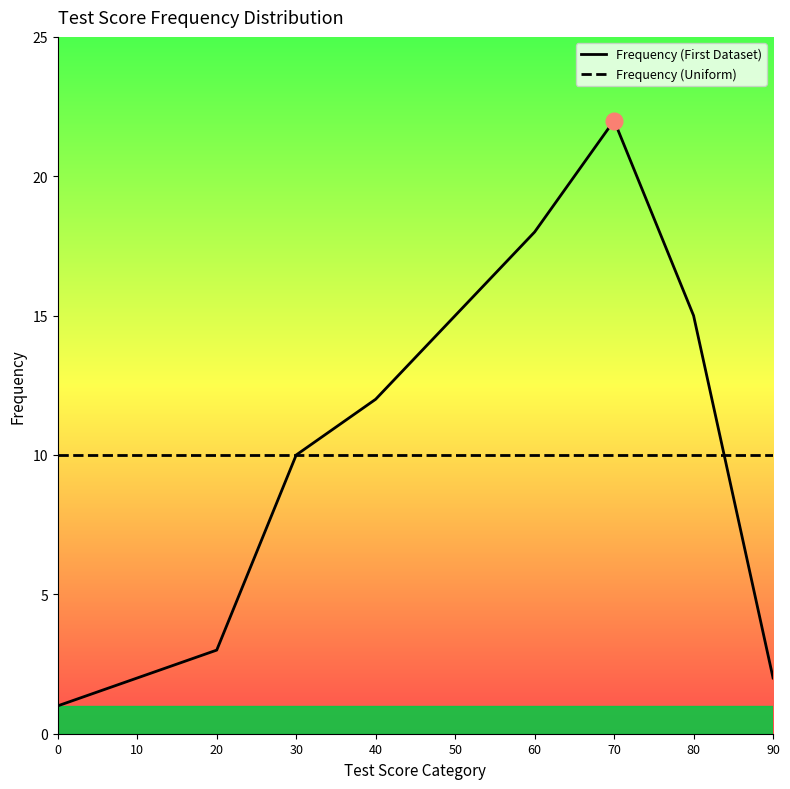

The Frequency (Uniform) series shows 3 at 0. True or false?

False